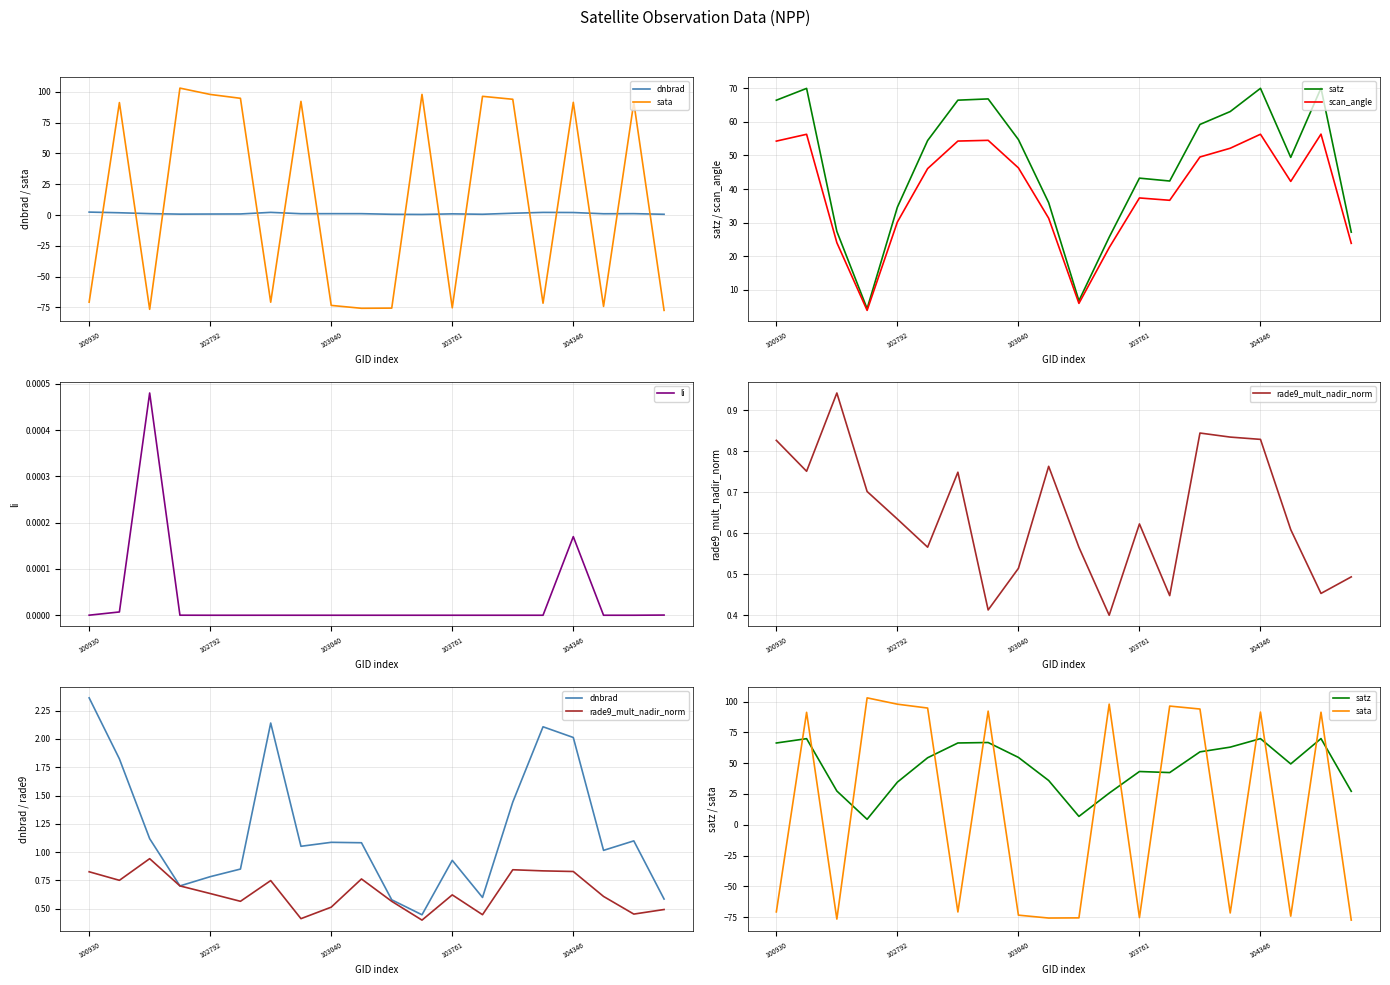

Count the number of categories in the chart.

20